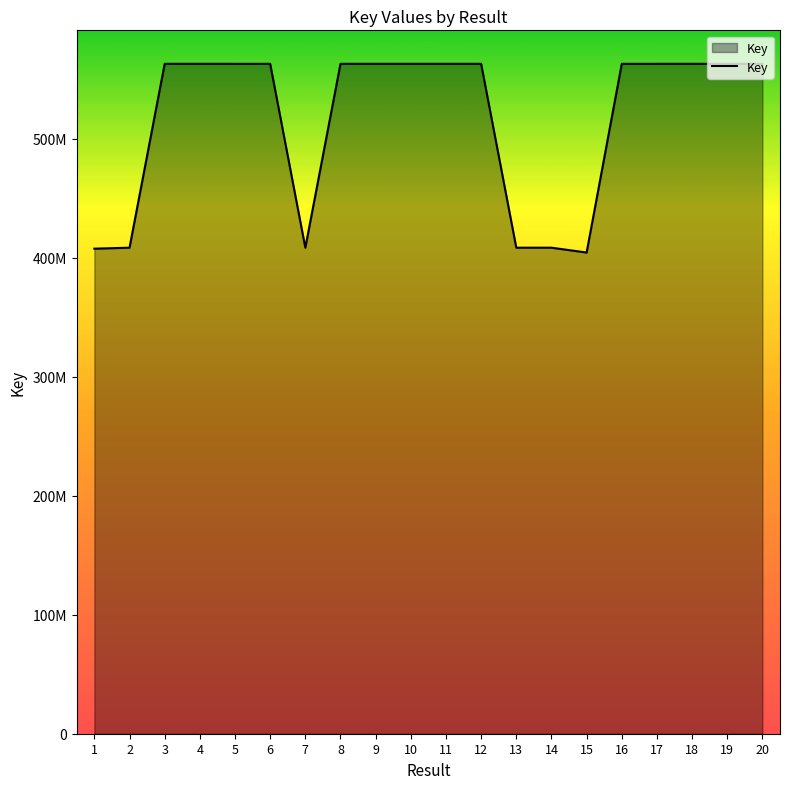

What is the change in value from 2 to 4?

+154485655